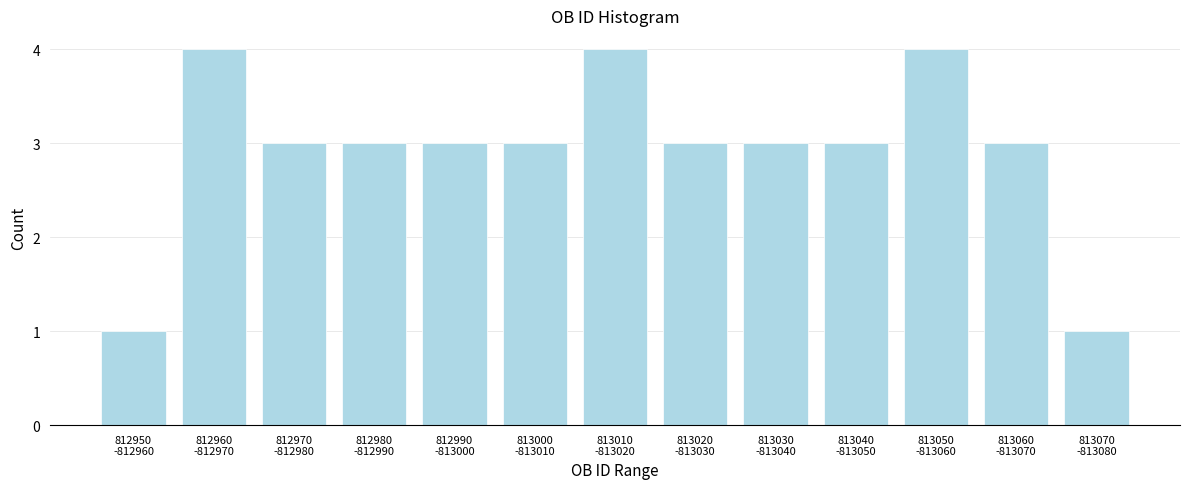

What is the sum of all values?

38